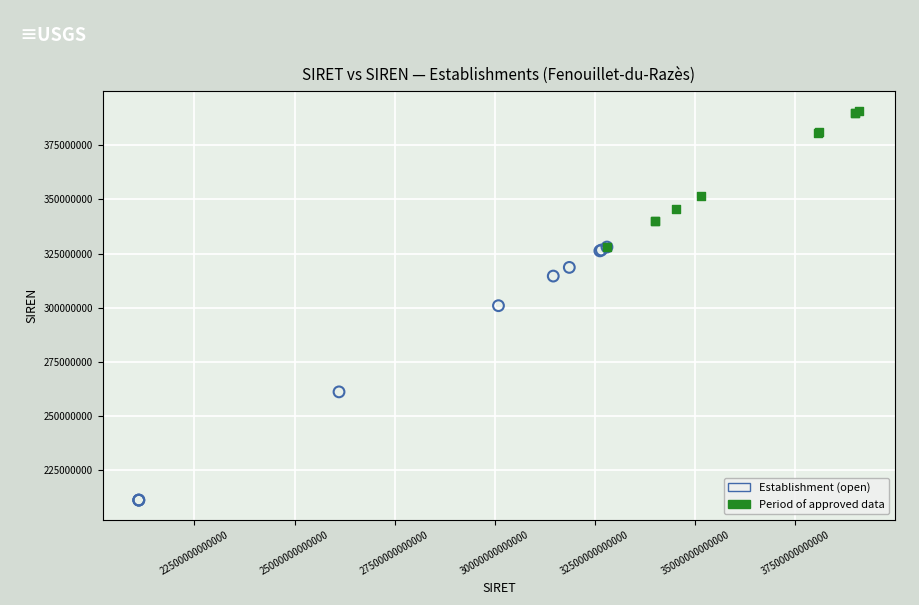

Which series contains the lowest Y value?

Establishment (open)